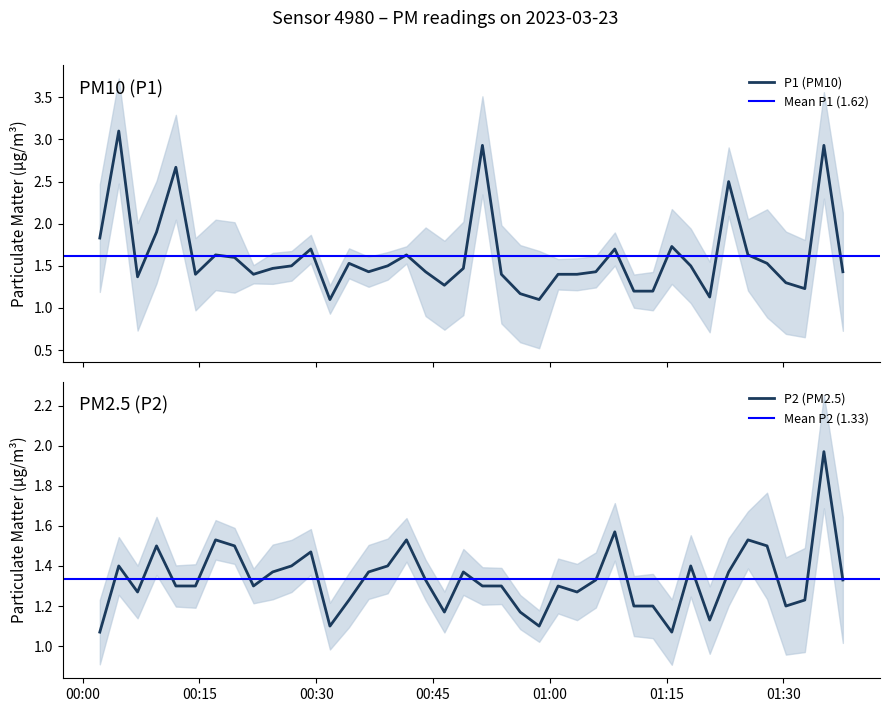

Reading right to left, extract all data points from this chart.

P1: 1.4	2.9	1.2	1.3	1.5	1.6	2.5	1.1	1.5	1.7	1.2	1.2	1.7	1.4	1.4	1.4	1.1	1.2	1.4	2.9	1.5	1.3	1.4	1.6	1.5	1.4	1.5	1.1	1.7	1.5	1.5	1.4	1.6	1.6	1.4	2.7	1.9	1.4	3.1	1.8
P2: 1.3	2.0	1.2	1.2	1.5	1.5	1.4	1.1	1.4	1.1	1.2	1.2	1.6	1.3	1.3	1.3	1.1	1.2	1.3	1.3	1.4	1.2	1.3	1.5	1.4	1.4	1.2	1.1	1.5	1.4	1.4	1.3	1.5	1.5	1.3	1.3	1.5	1.3	1.4	1.1